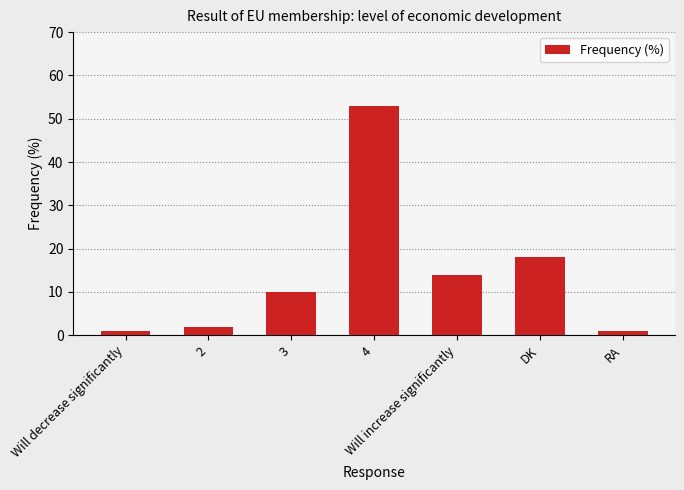

Does the chart contain stacked bars?

No